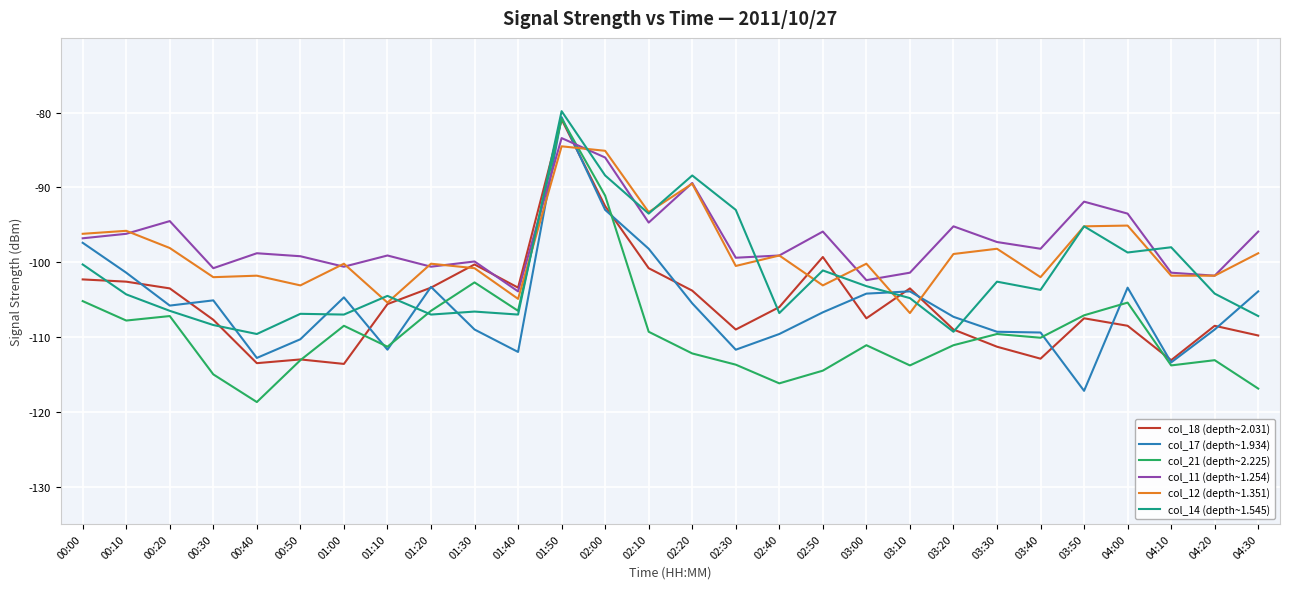

The value of col_21 (depth~2.225) at 00:30 is -115.0. True or false?

True